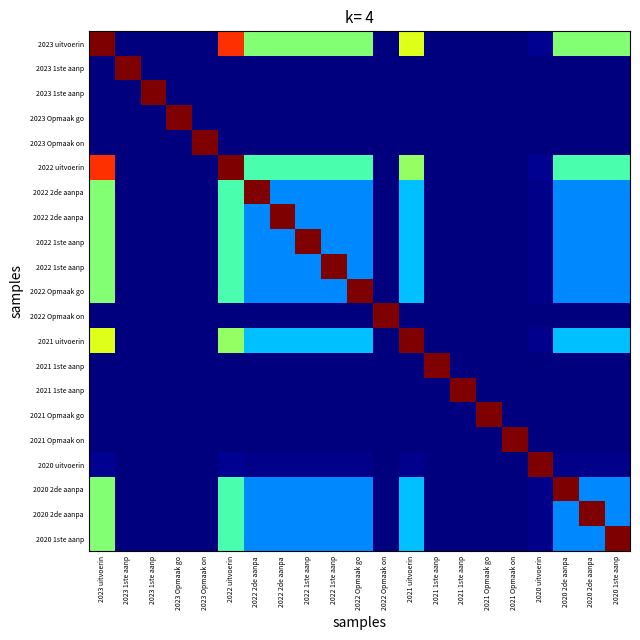

What is the greatest value displayed?

1.0